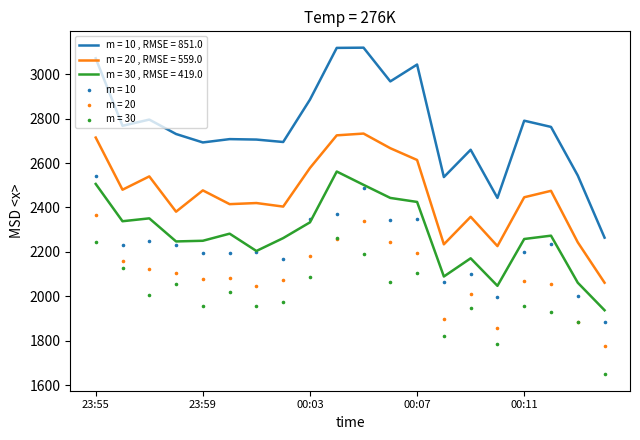

What is the approximate value of m = 10 , RMSE = 851.0 at 23:55?

3072